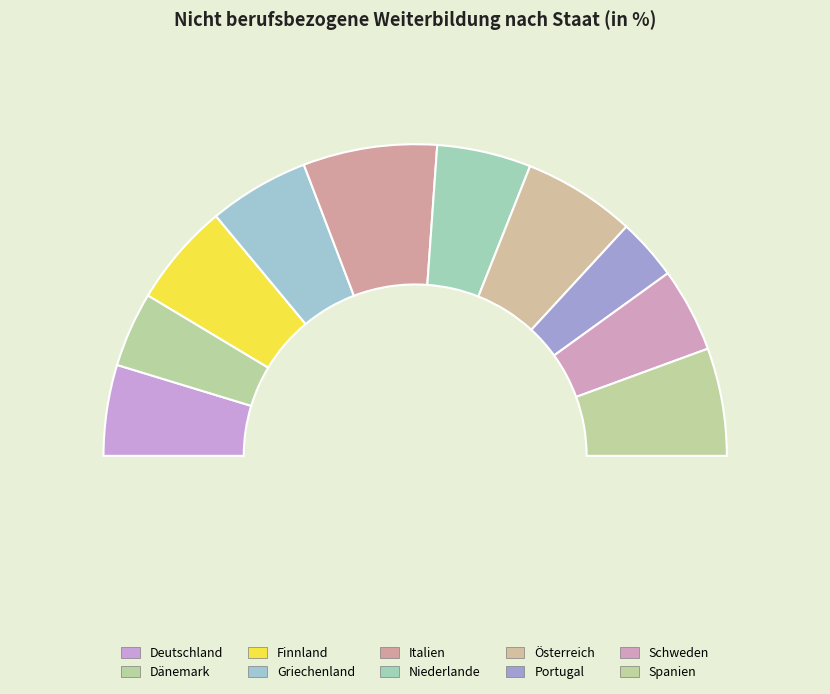

Rank the categories by value from lowest to highest.

Portugal, Dänemark, Schweden, Deutschland, Niederlande, Griechenland, Finnland, Spanien, Österreich, Italien